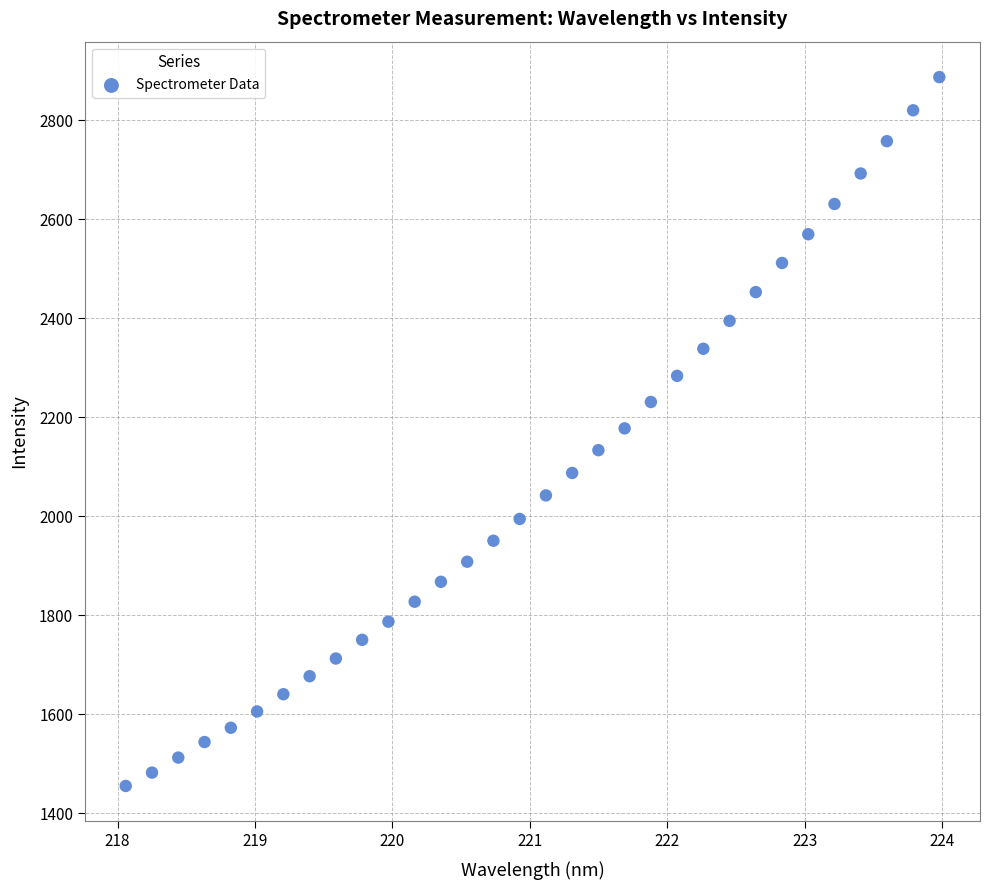

What is the range of X values (max minus min)?

5.9